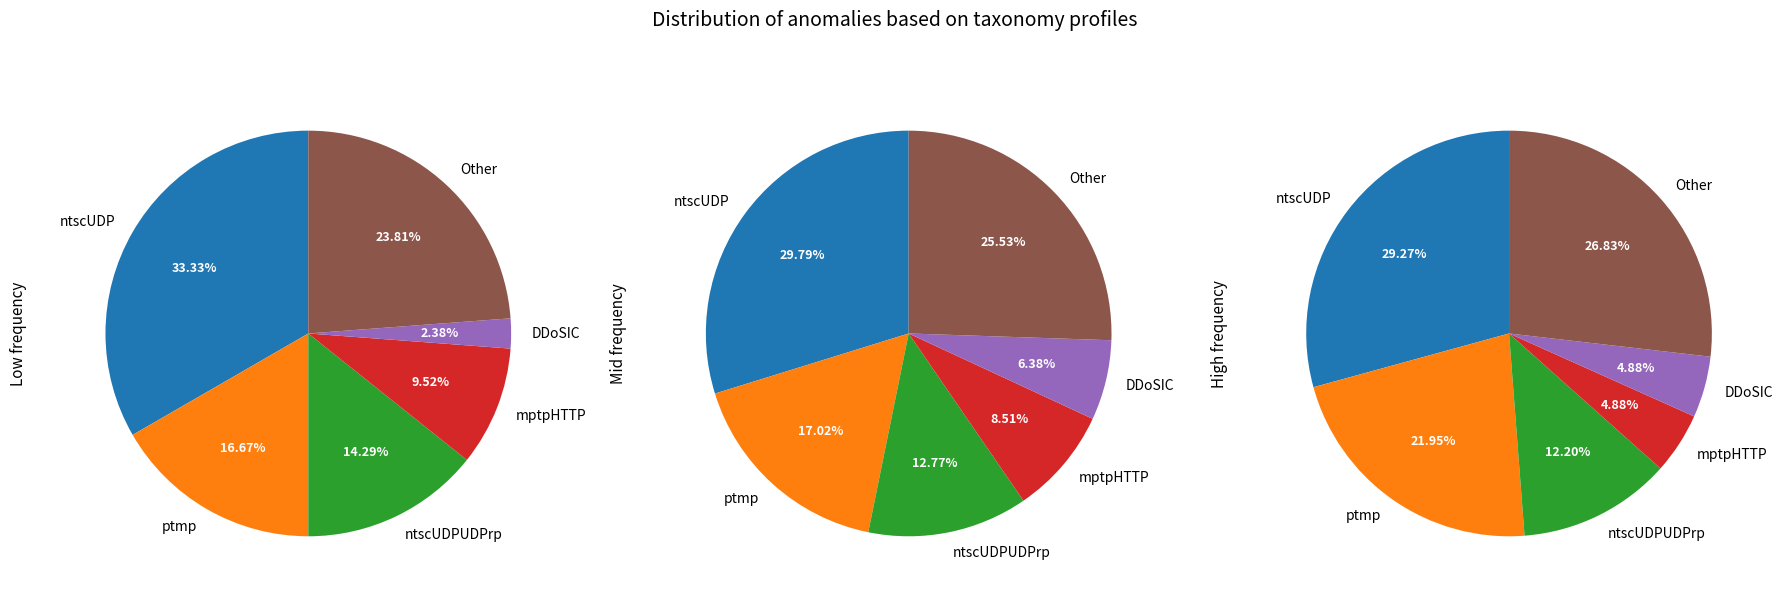

What percentage do ntscUDPUDPrp and DDoSIC together represent?

16.7%